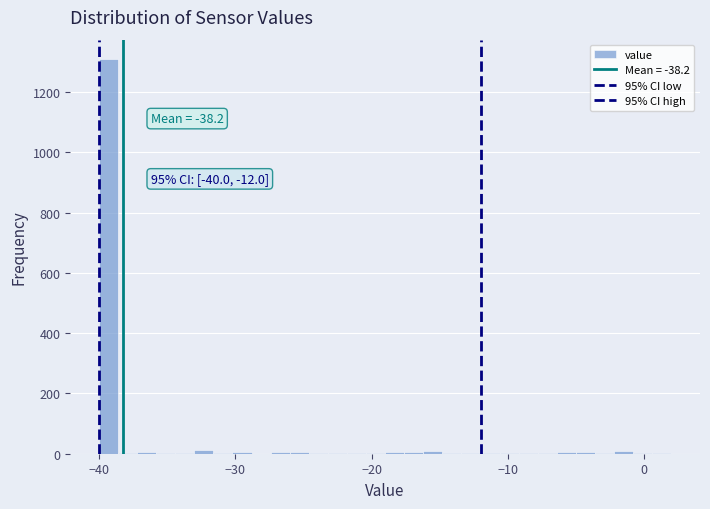

Around what value on the x-axis is the tallest bar? Give the approximate position of its centre, as read against the axis.

-39